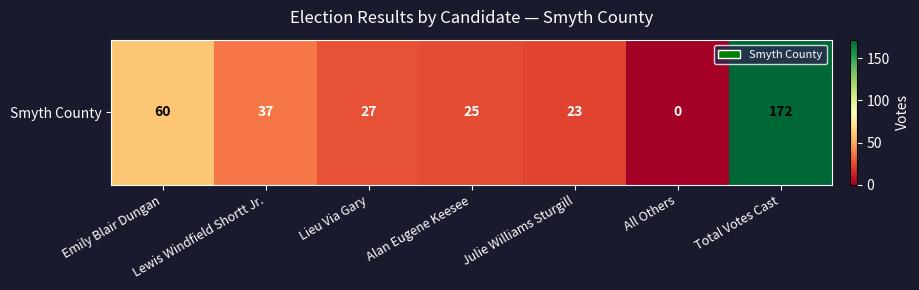

Between Alan Eugene Keesee and Lewis Windfield Shortt Jr., which is larger?

Lewis Windfield Shortt Jr.